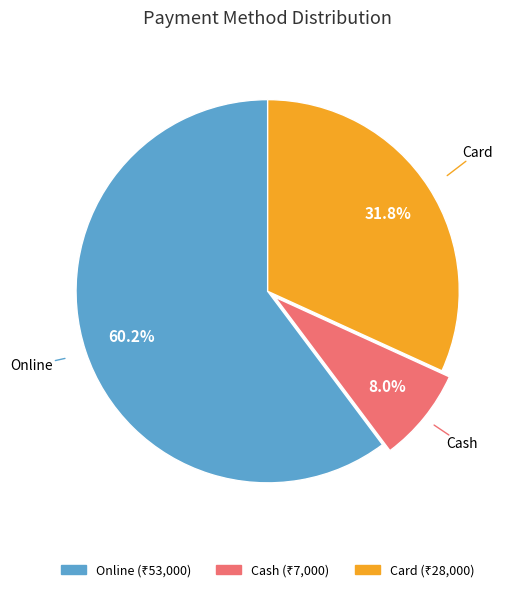

Is there any slice that represents more than half of the pie?

Yes